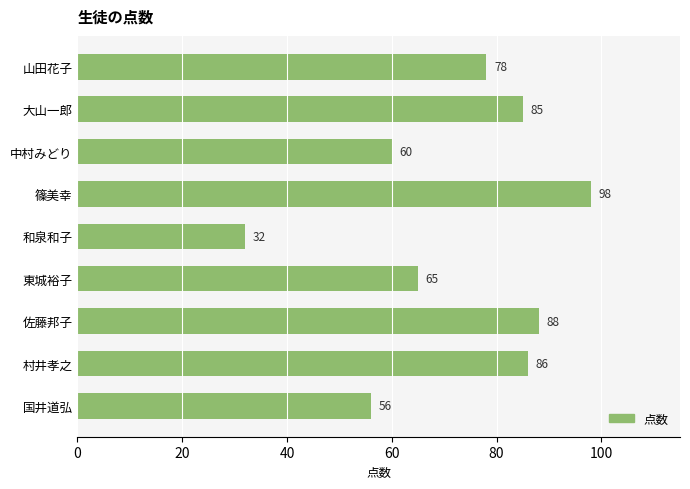

Are the bars grouped side by side (vs. stacked)?

No